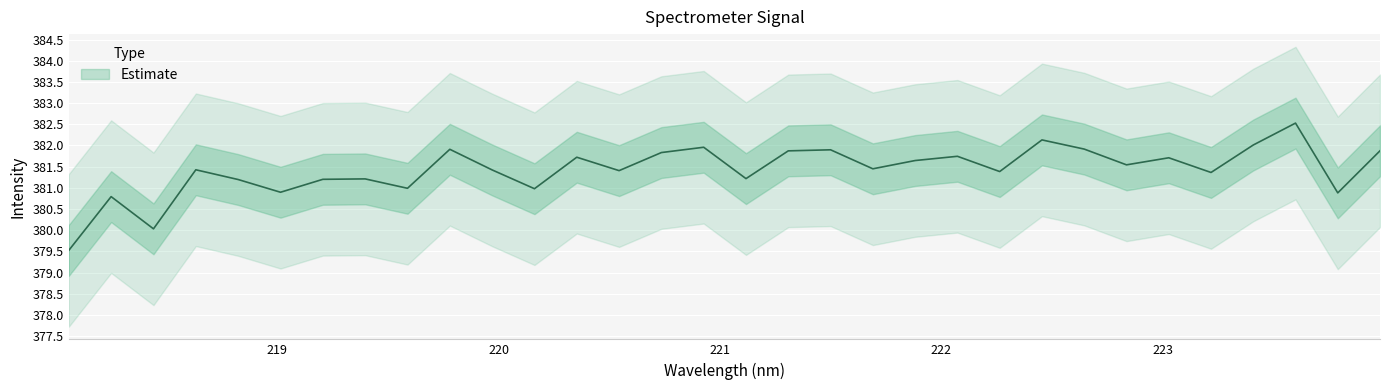

What is the average value?

381.4